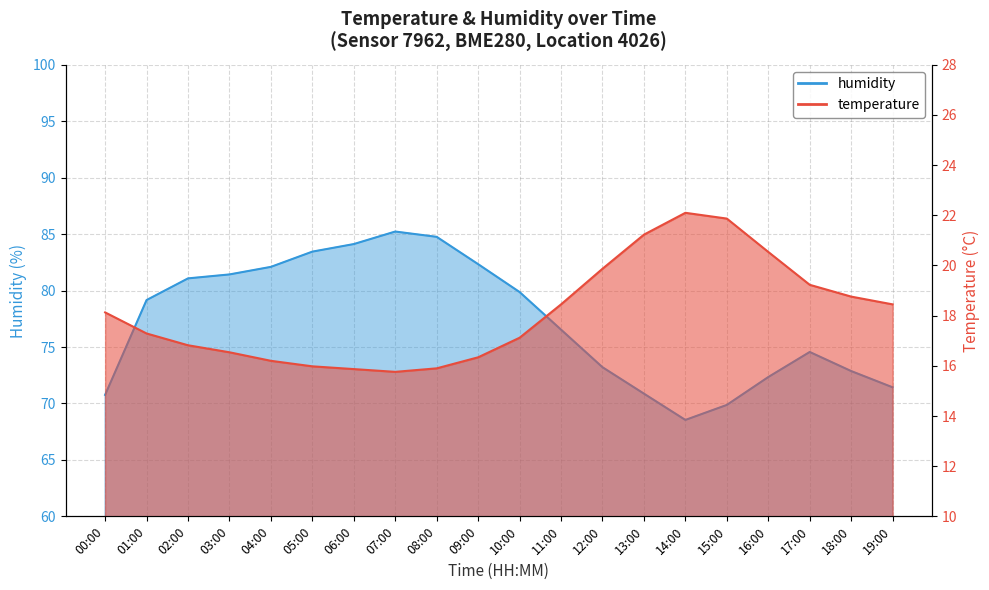

How many data points in temperature are above 18?

10